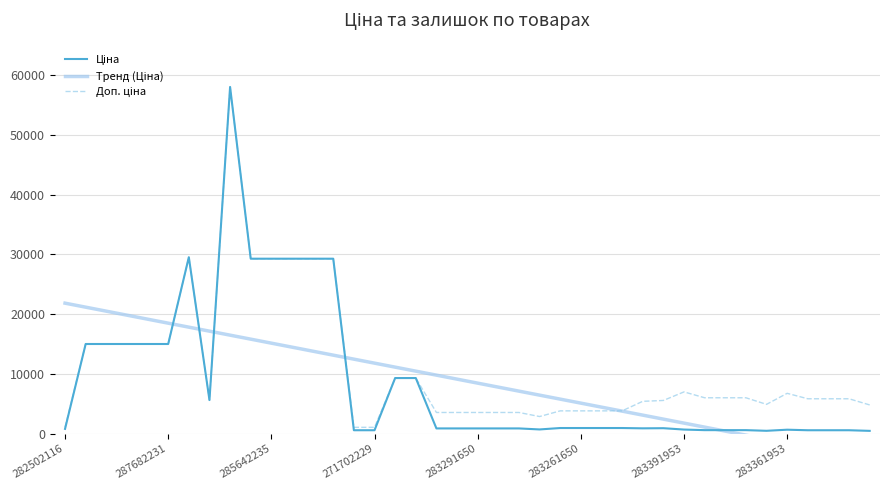

Is it true that Ціна equals 5429.8 at 16?

False